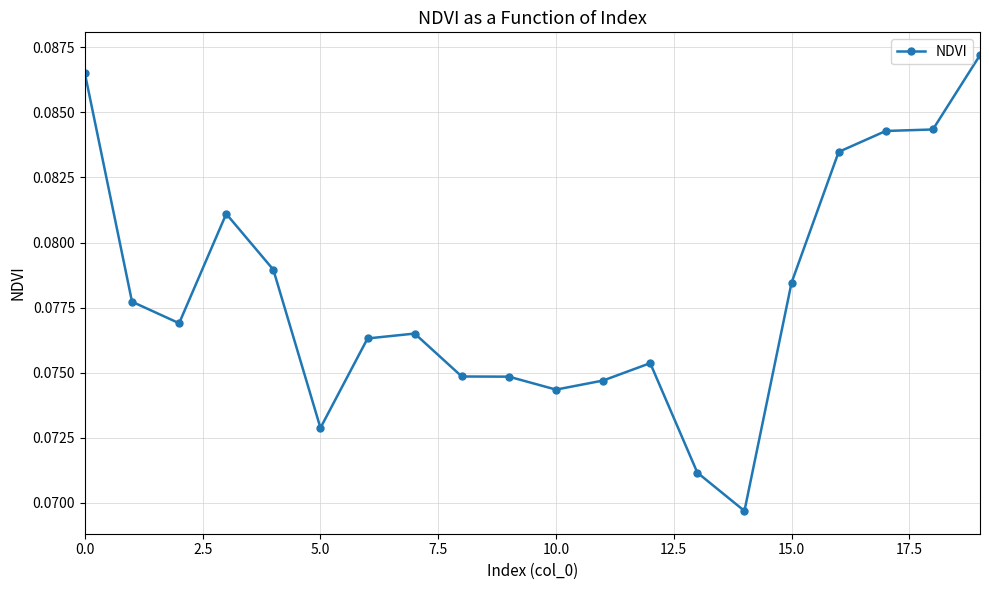

True or false: there are more than 0 points higher than both neighbors.

True